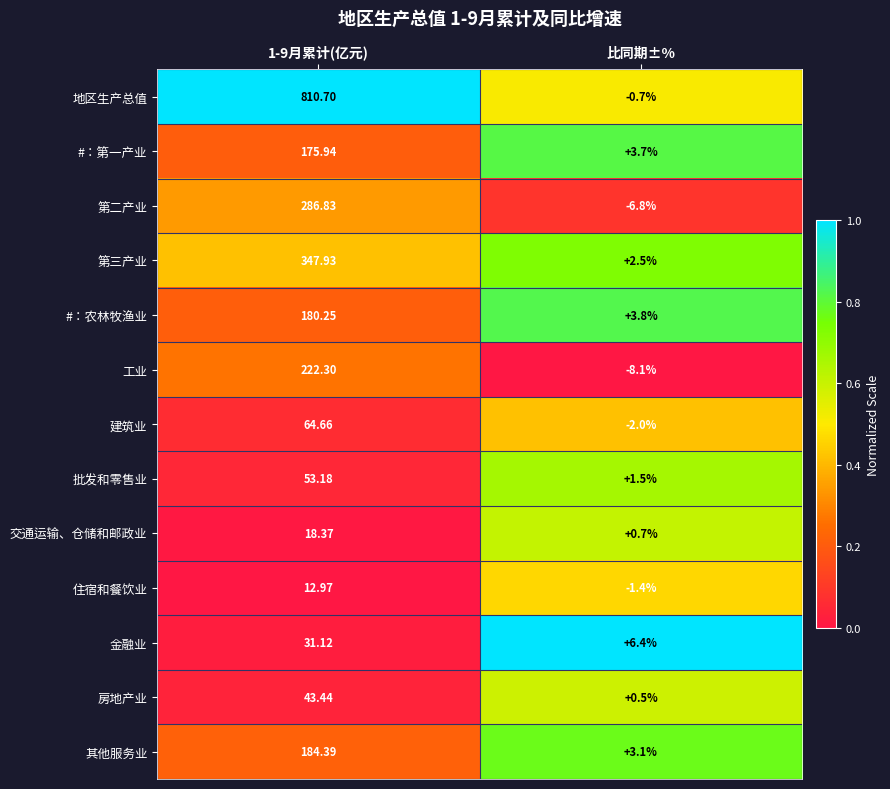

At which label is 交通运输、仓储和邮政业 closest to 9?

比同期±%